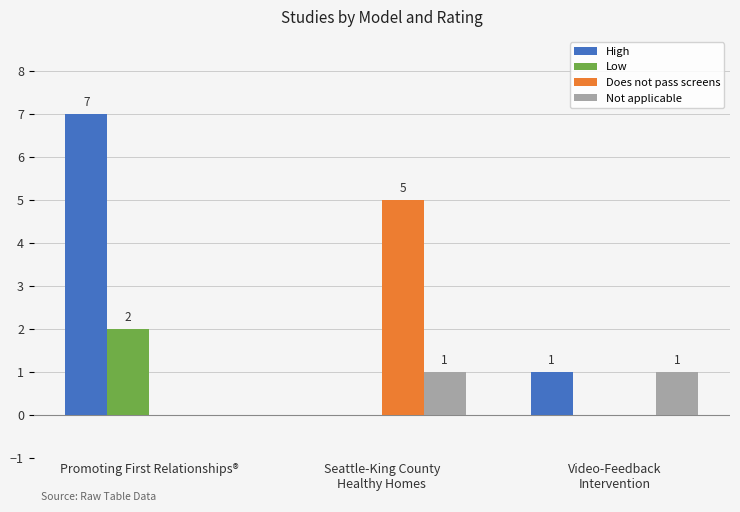

How many groups of bars are there?

3